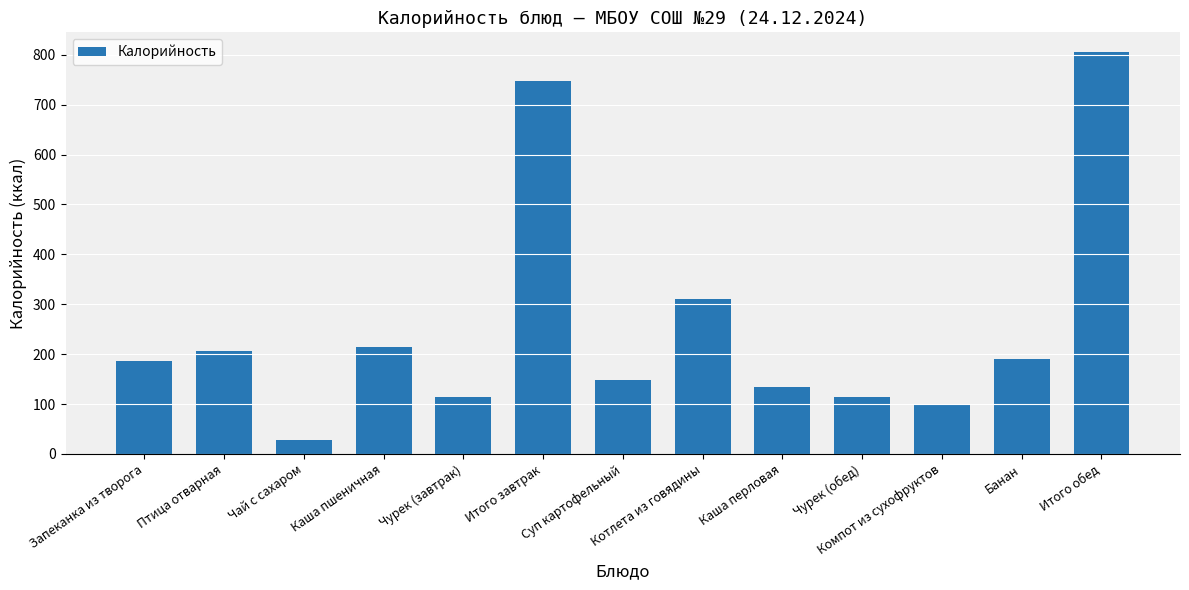

At which label is the value closest to 416?

Котлета из говядины